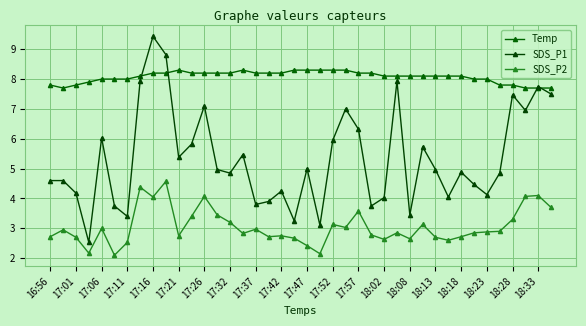

In Temp, how many points are lower than both neighbors (excluding endpoints)?

1